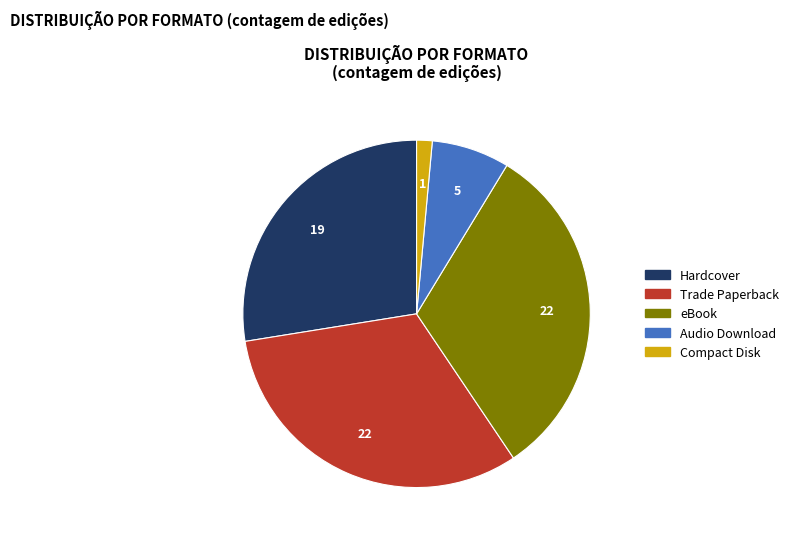

Is Hardcover the majority of the pie?

No